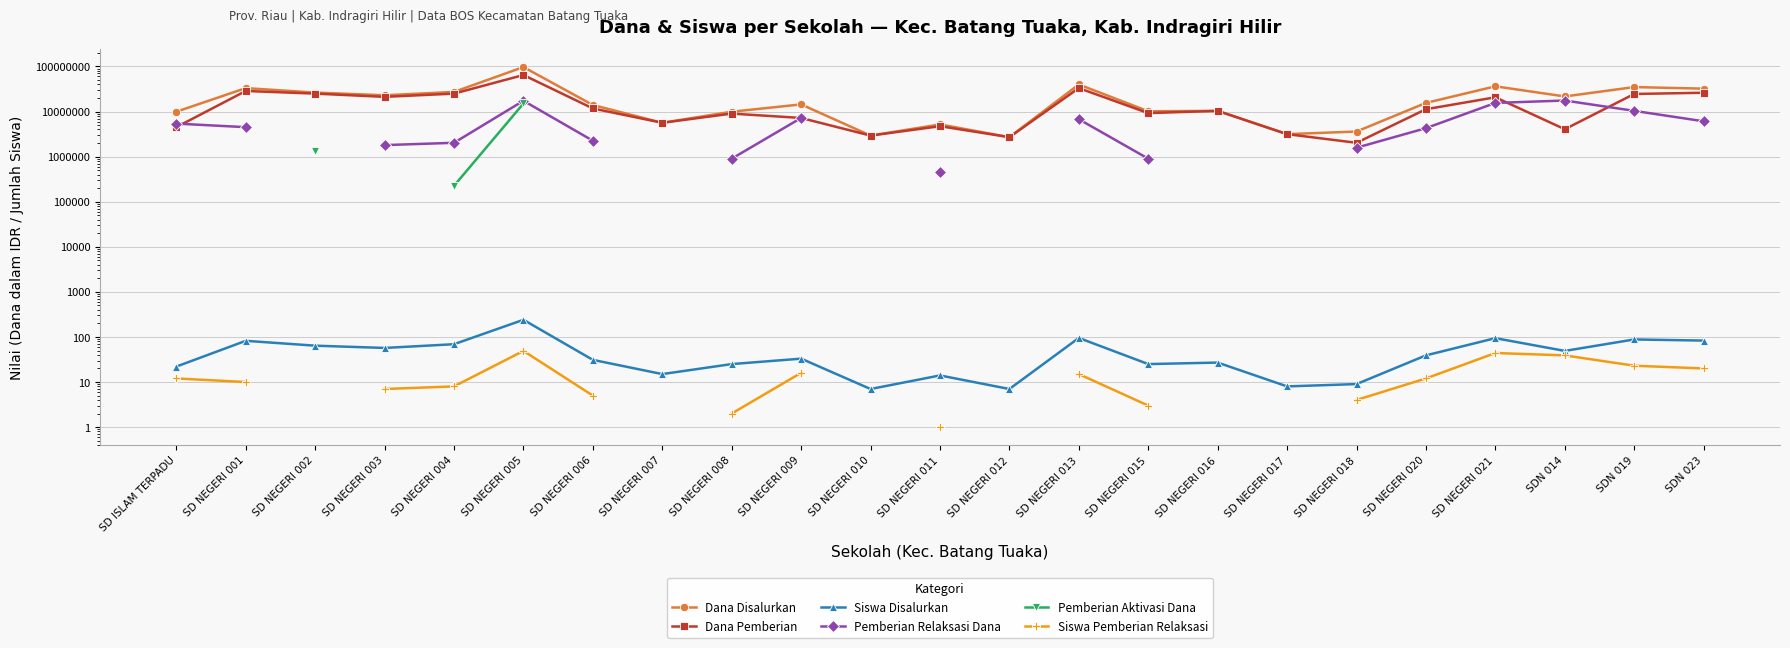

How many distinct data groups are displayed?

6